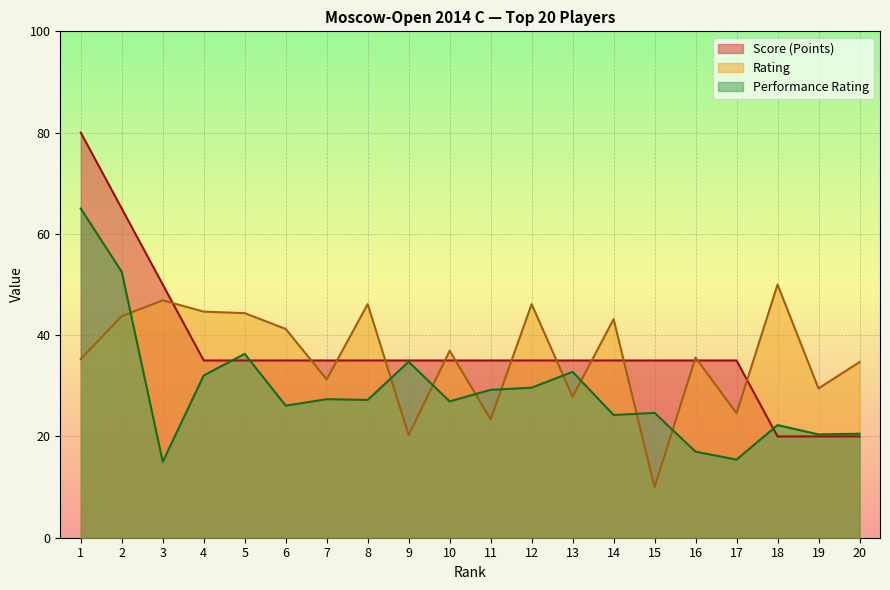

Rank the categories by Score (Points) value from lowest to highest.

18, 19, 20, 4, 5, 6, 7, 8, 9, 10, 11, 12, 13, 14, 15, 16, 17, 3, 2, 1